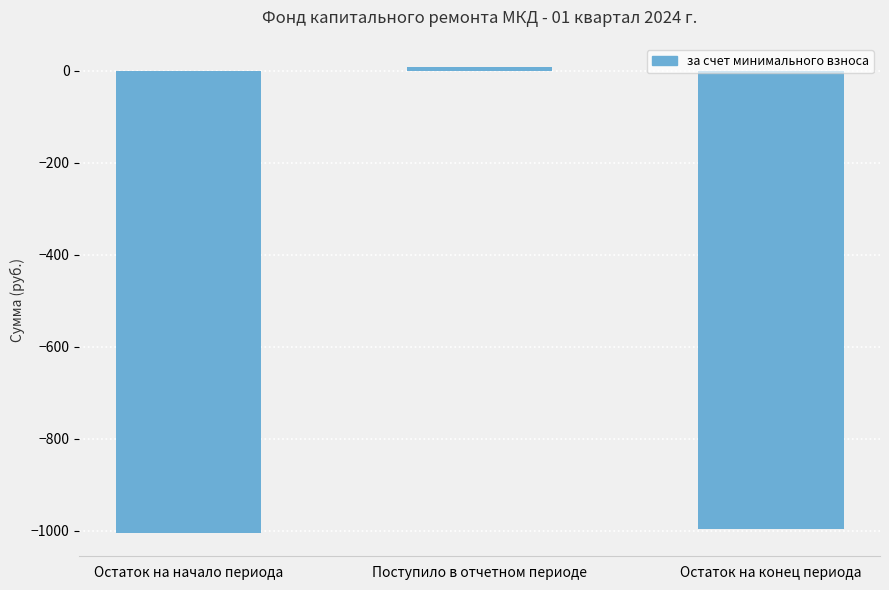

At which label is the value closest to -498?

Остаток на конец периода